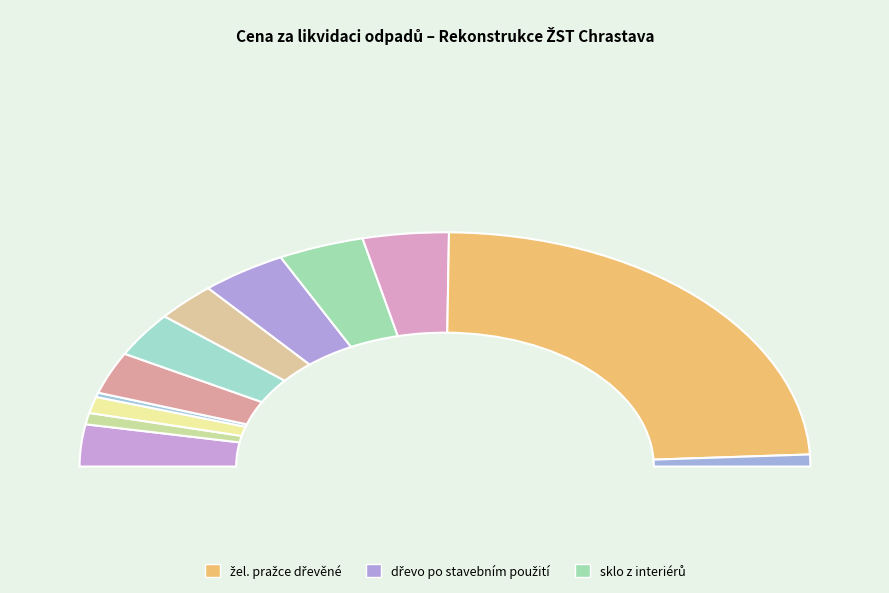

What percentage is NOT represented by žel. pražce dřevěné?

52.0%